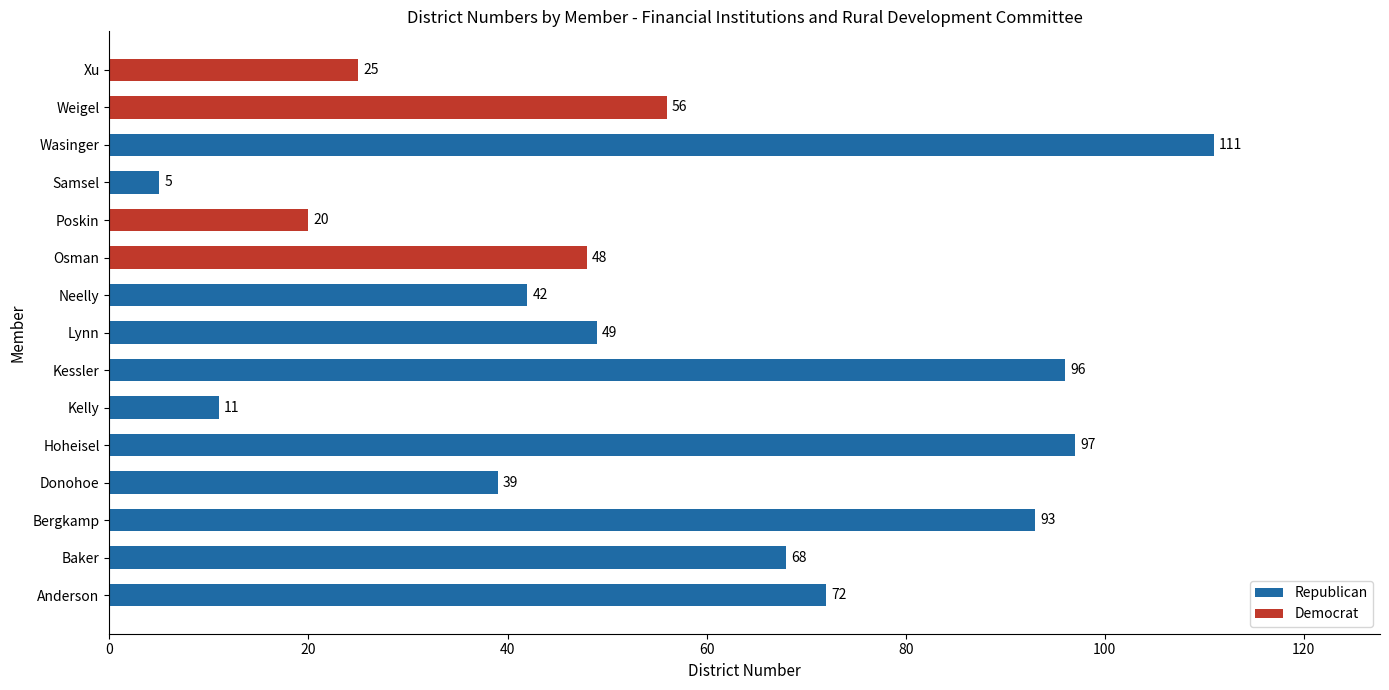

How many series are shown in this chart?

1